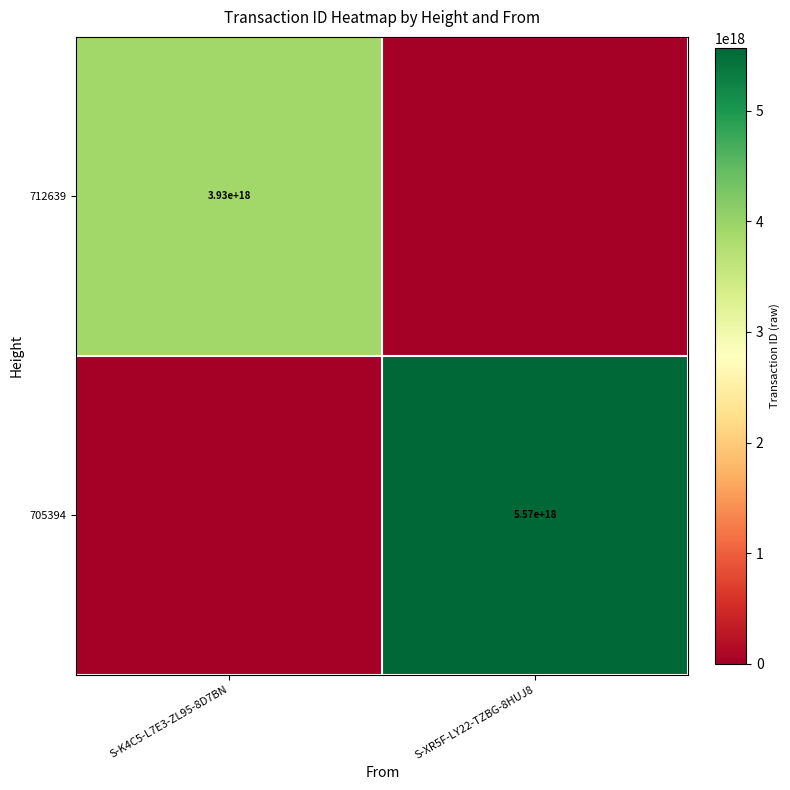

Is it true that 705394 equals 5570000000000000000 at S-XR5F-LY22-TZBG-8HUJ8?

True